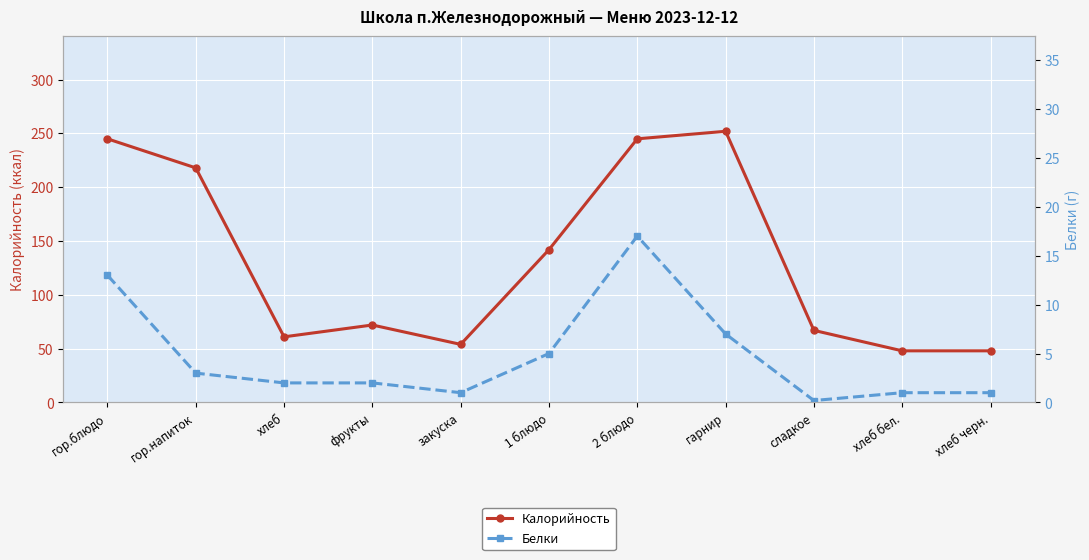

The value of Калорийность at сладкое is 44. True or false?

False